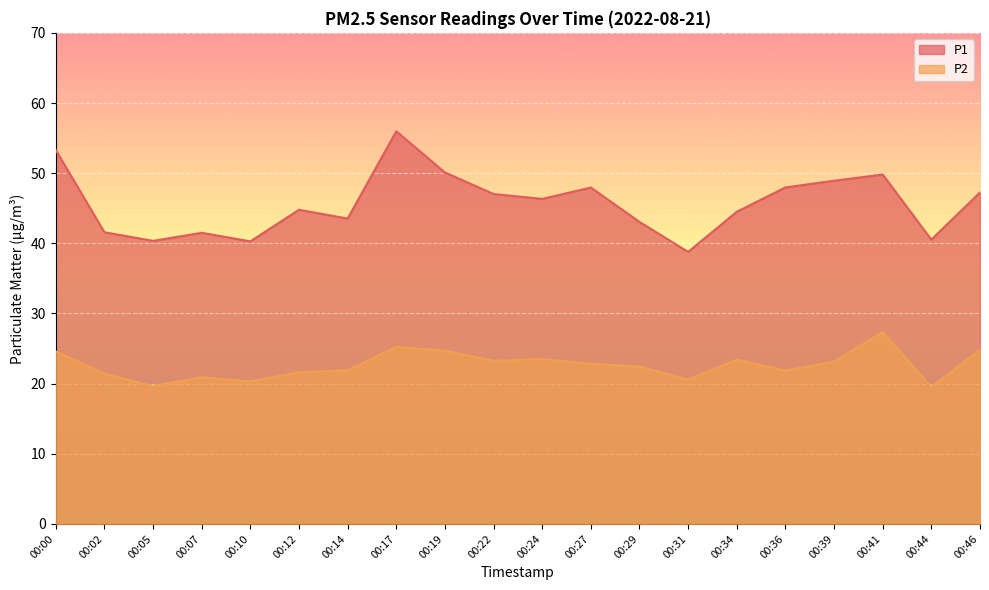

What is the difference between the P1 values at 00:07 and 00:12?

3.3